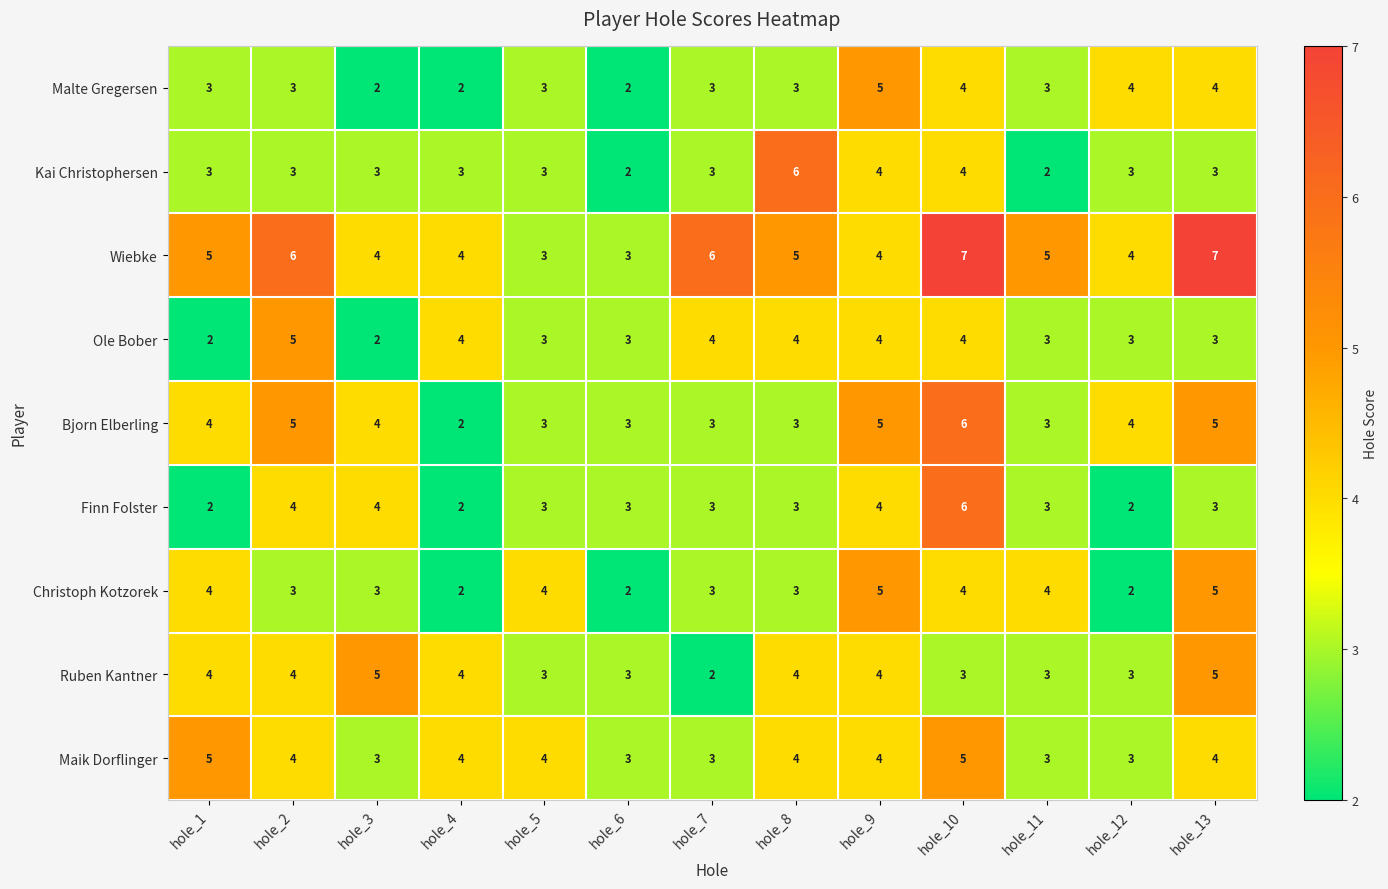

True or false: Ole Bober has a value of 3 at hole_6.

True